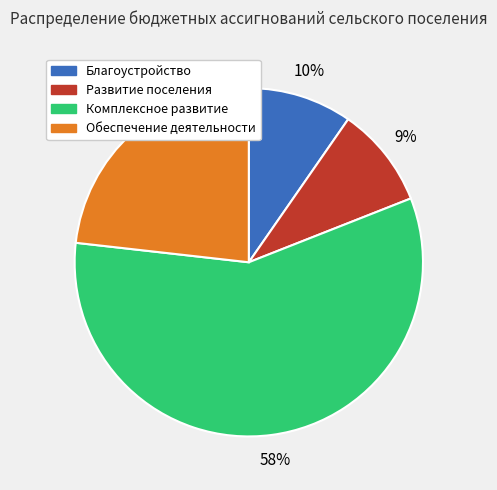

How many segments does this pie chart have?

4